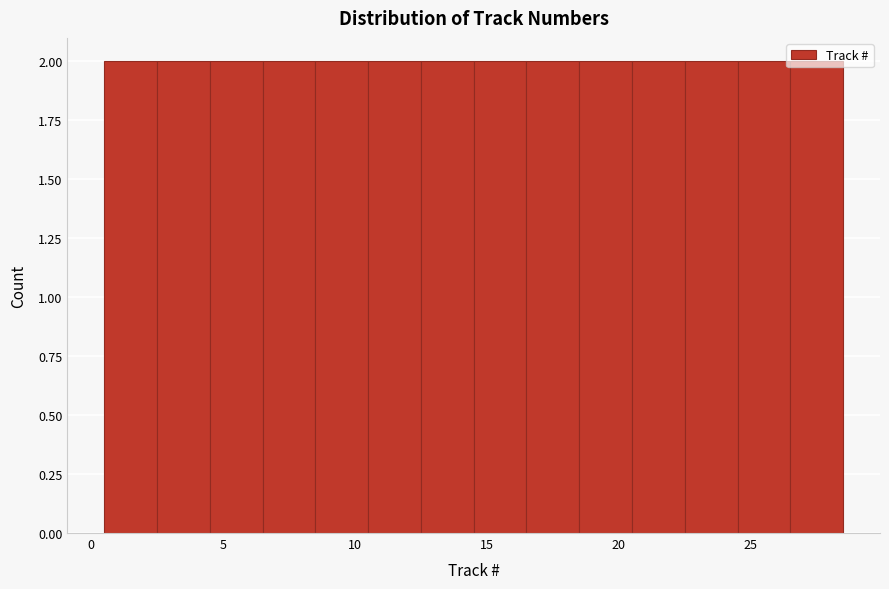

Reading left to right, transcribe this chart: for each bar, give the range it covers on the x-axis and its height. The values are not printed on the chart, so give them approximately, as read against the axis.

0.5 to 2.5: 2
2.5 to 4.5: 2
4.5 to 6.5: 2
6.5 to 8.5: 2
8.5 to 10.5: 2
10.5 to 12.5: 2
12.5 to 14.5: 2
14.5 to 16.5: 2
16.5 to 18.5: 2
18.5 to 20.5: 2
20.5 to 22.5: 2
22.5 to 24.5: 2
24.5 to 26.5: 2
26.5 to 28.5: 2